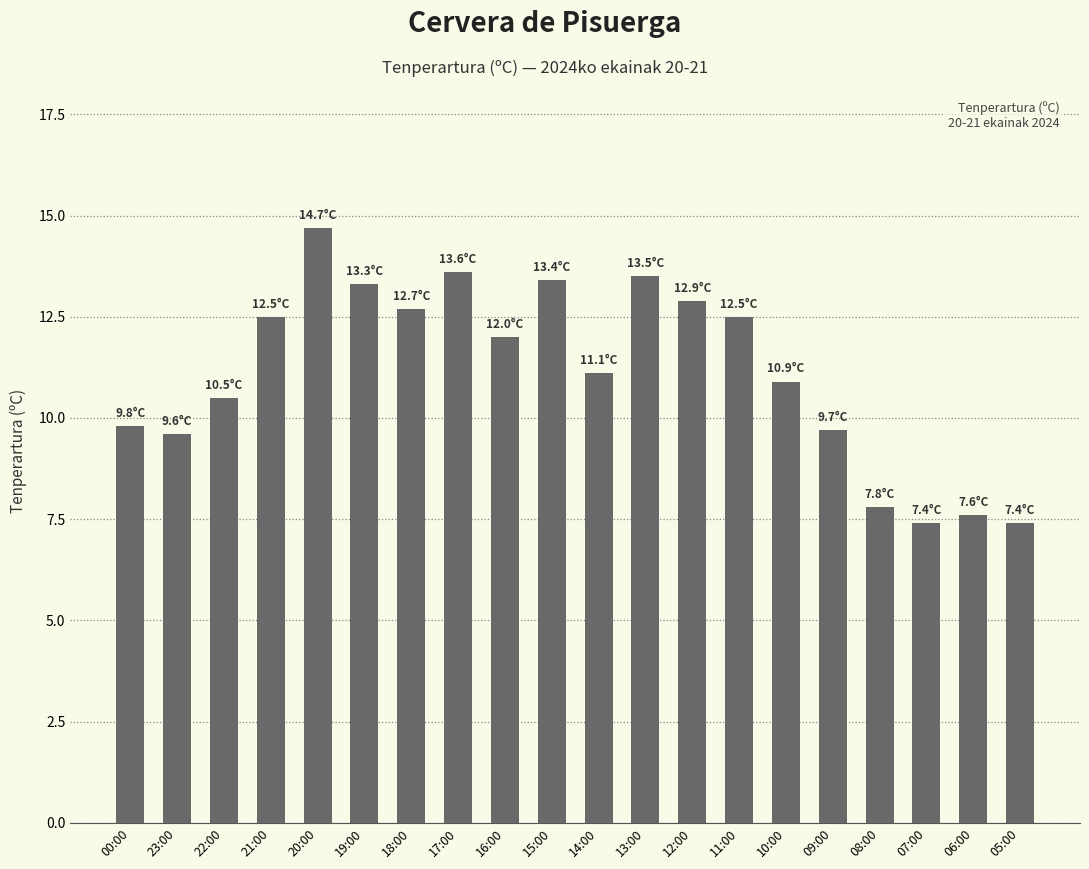

Which category has the highest value across all series?

20:00